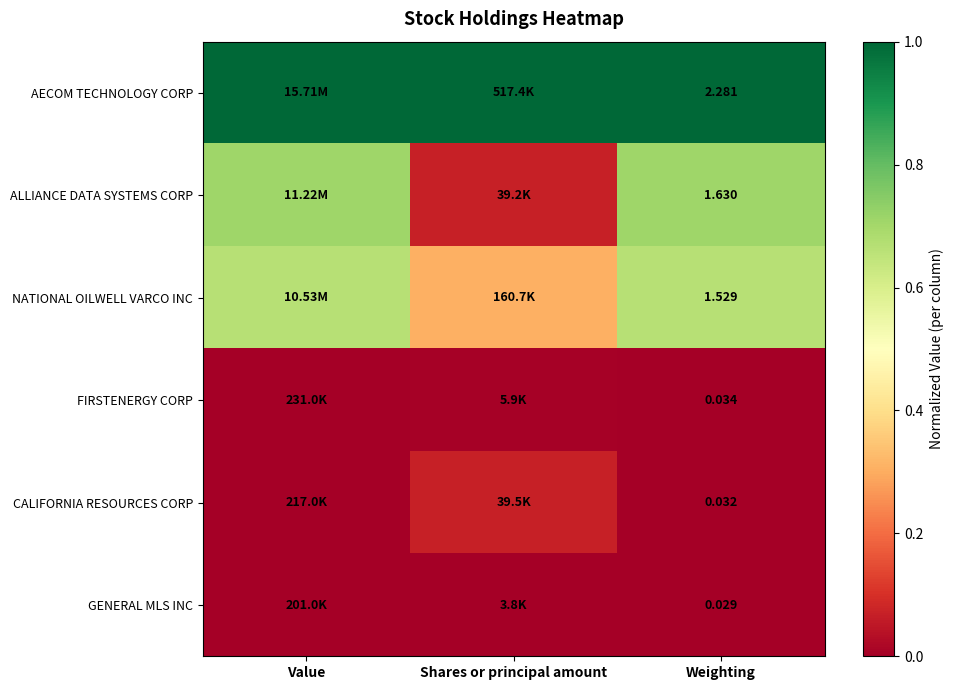

Is the value of FIRSTENERGY CORP at Weighting greater than the value of CALIFORNIA RESOURCES CORP at Weighting?

Yes